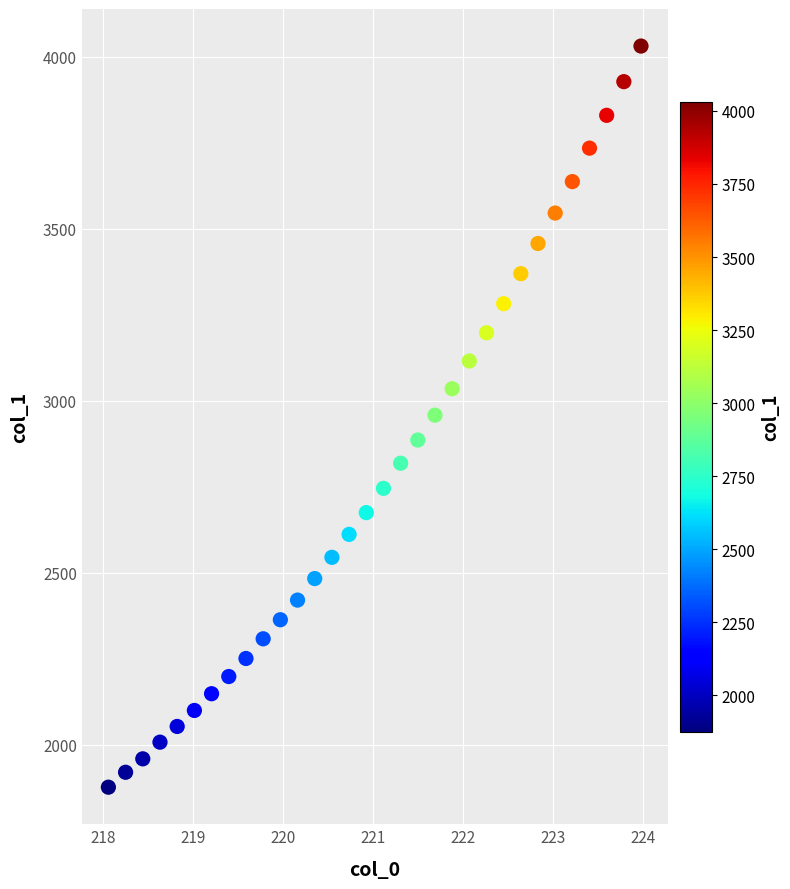

What is the range of Y values (max minus min)?

2155.9